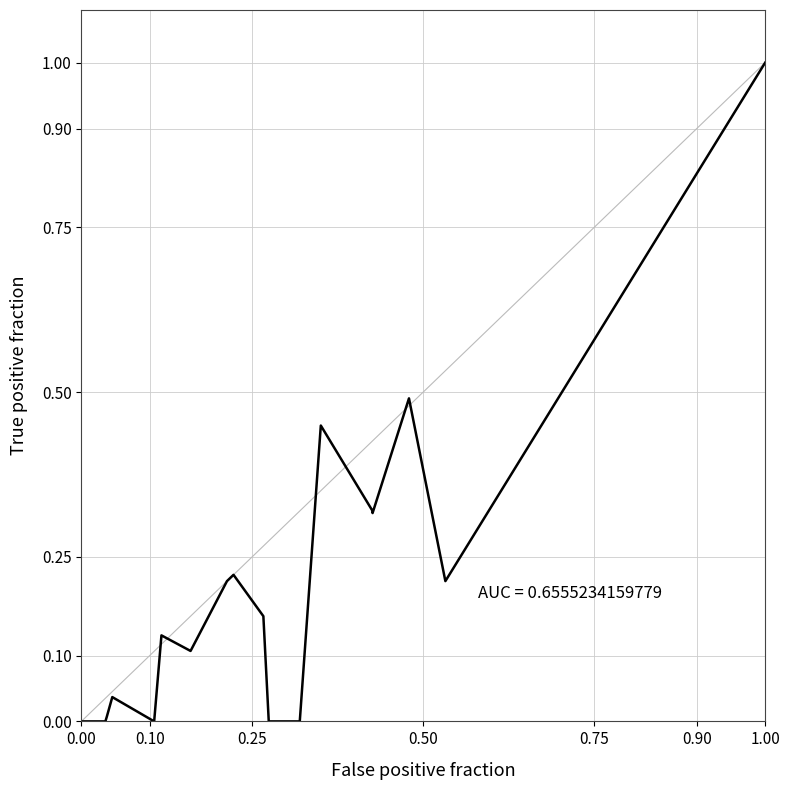

True or false: the data shows 0.2 at 8.

False